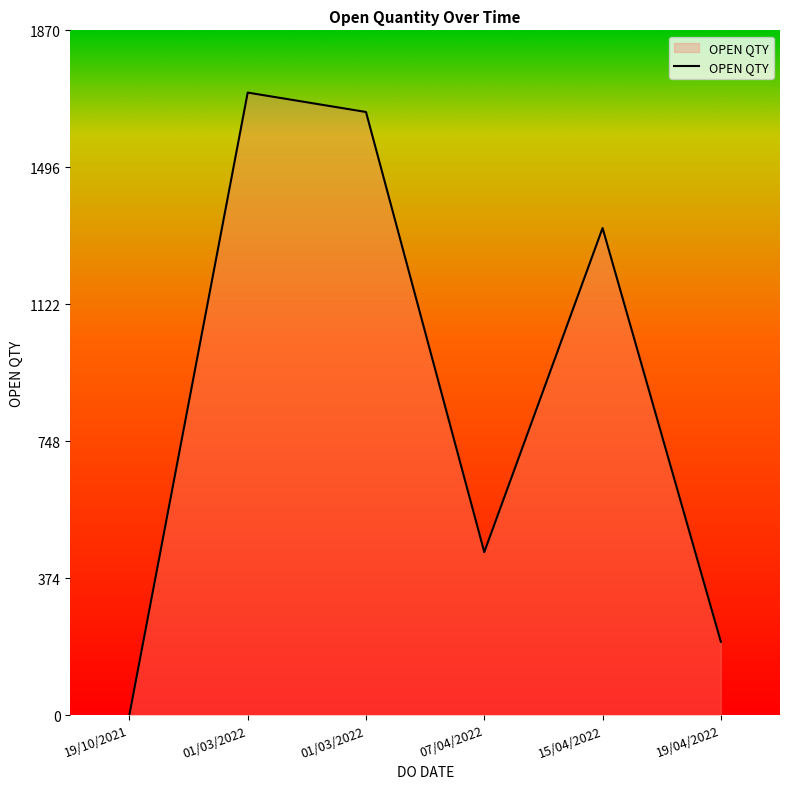

At which label does the data first exceed 1330?

01/03/2022